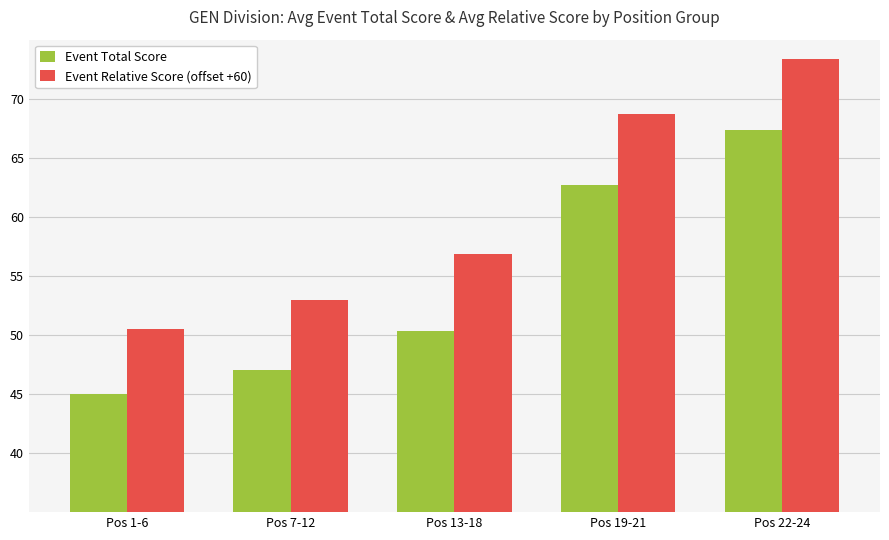

How many bars are there in each group?

2